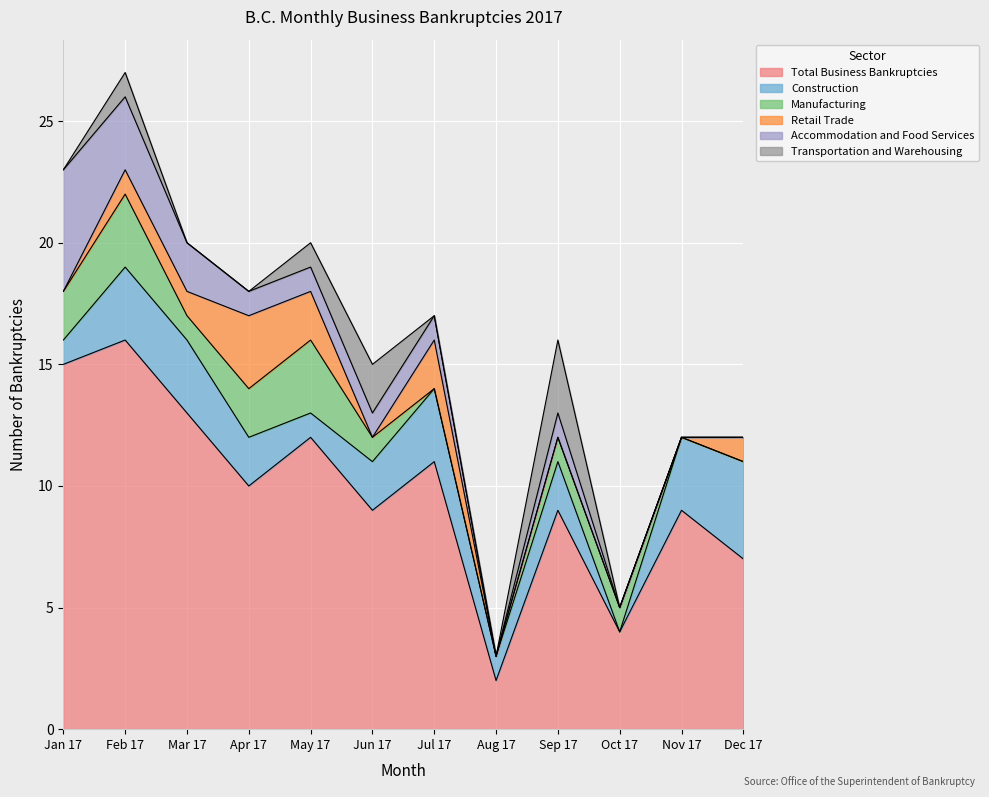

The Accommodation and Food Services series shows -3 at Oct 17. True or false?

False